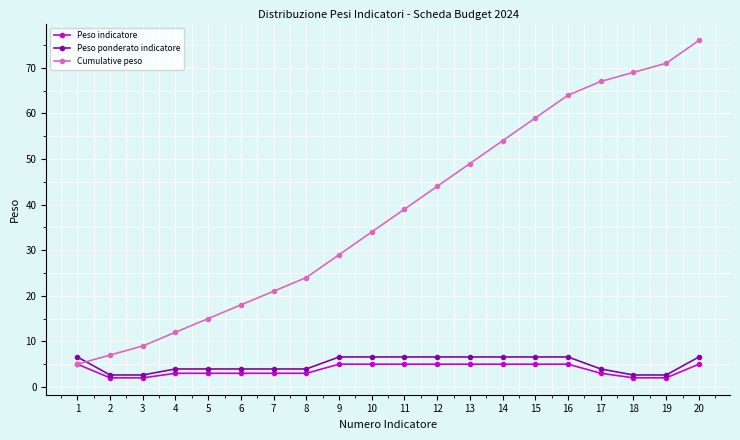

Reading right to left, list all the values displayed in this chart.

Peso indicatore: 5.0	2.0	2.0	3.0	5.0	5.0	5.0	5.0	5.0	5.0	5.0	5.0	3.0	3.0	3.0	3.0	3.0	2.0	2.0	5.0
Peso ponderato indicatore: 6.6	2.6	2.6	3.9	6.6	6.6	6.6	6.6	6.6	6.6	6.6	6.6	3.9	3.9	3.9	3.9	3.9	2.6	2.6	6.6
Cumulative peso: 76.0	71.0	69.0	67.0	64.0	59.0	54.0	49.0	44.0	39.0	34.0	29.0	24.0	21.0	18.0	15.0	12.0	9.0	7.0	5.0